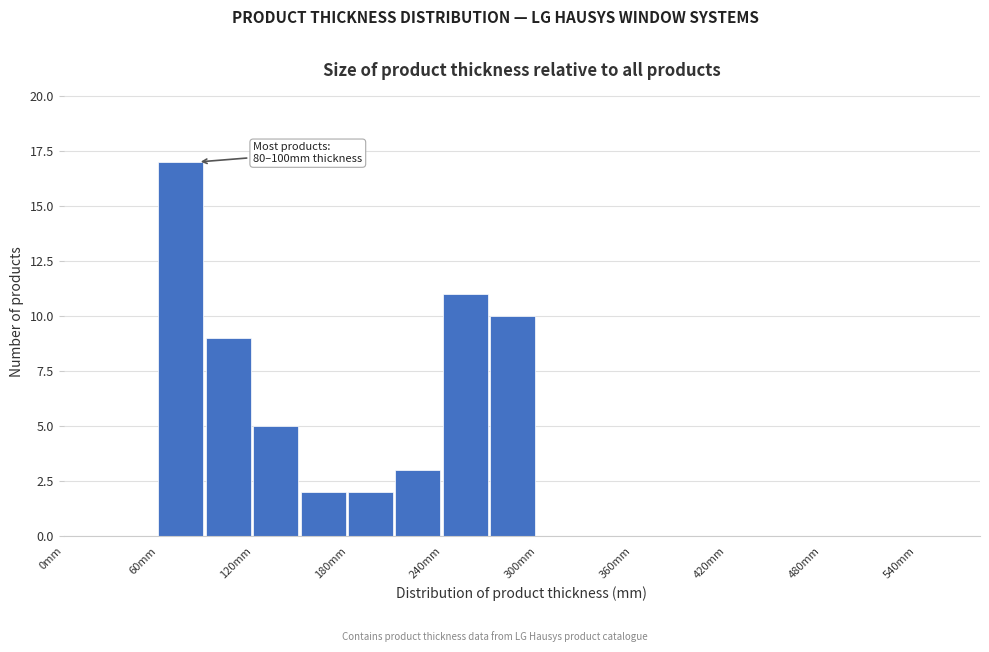

Around what value on the x-axis is the tallest bar? Give the approximate position of its centre, as read against the axis.

70